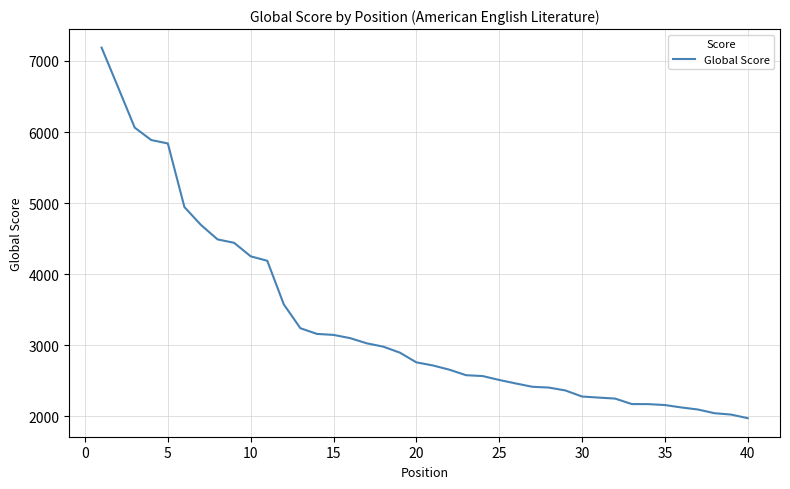

What is the difference between the maximum and minimum values?

5215